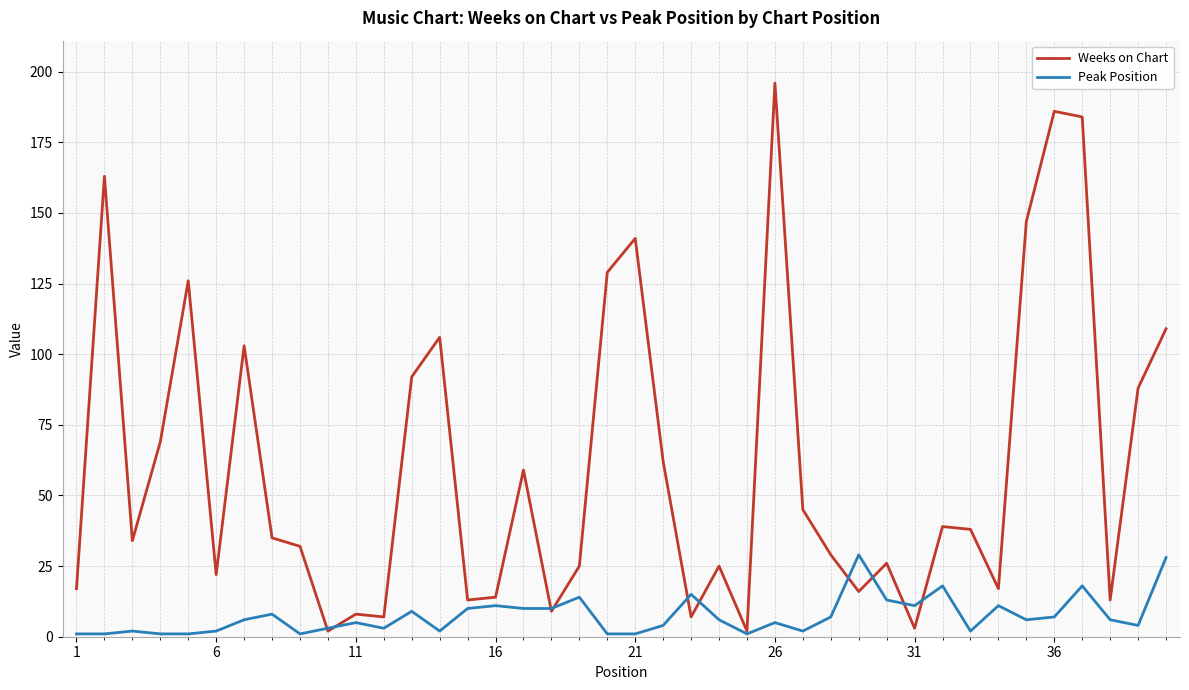

List the series in order of their overall mean, highest first.

Weeks on Chart, Peak Position